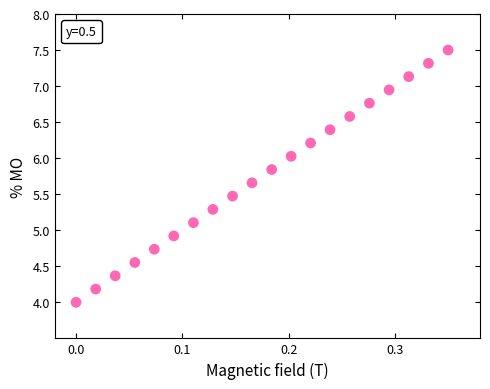

What is the range of X values (max minus min)?

0.3